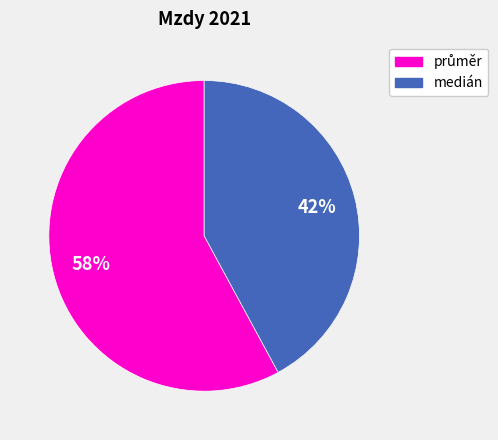

To the nearest percent, what percentage of the pie is medián?

42%